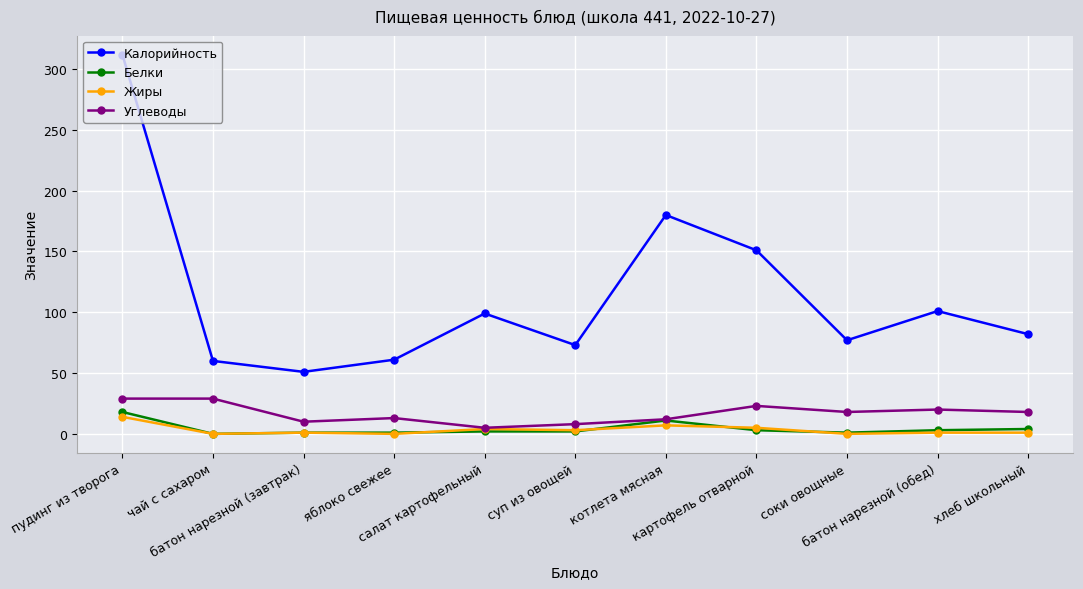

In Калорийность, how many points are lower than both neighbors (excluding endpoints)?

3